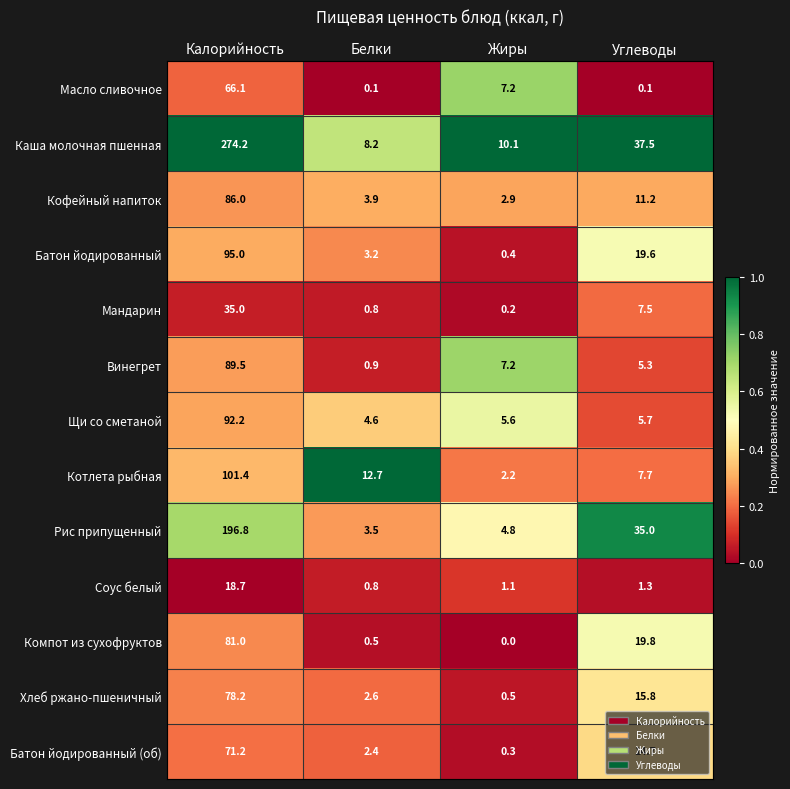

The value of Щи со сметаной at Белки is 6.5. True or false?

False